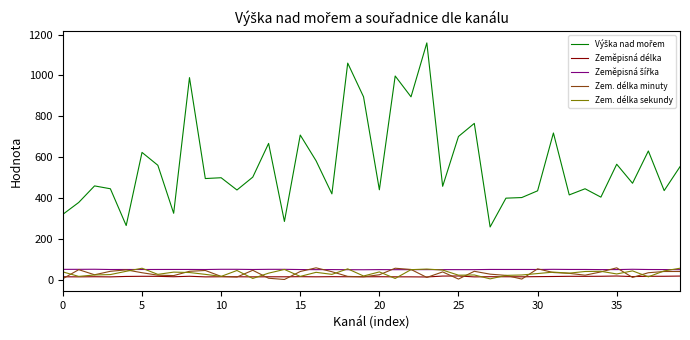

At how many categories does at least one series exceed 797?

6